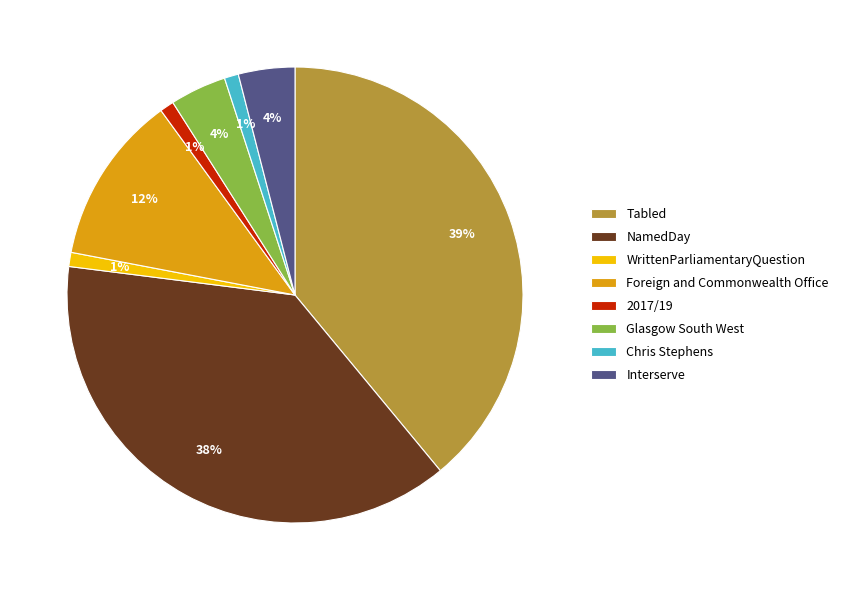

Does WrittenParliamentaryQuestion represent more than half of the total?

No